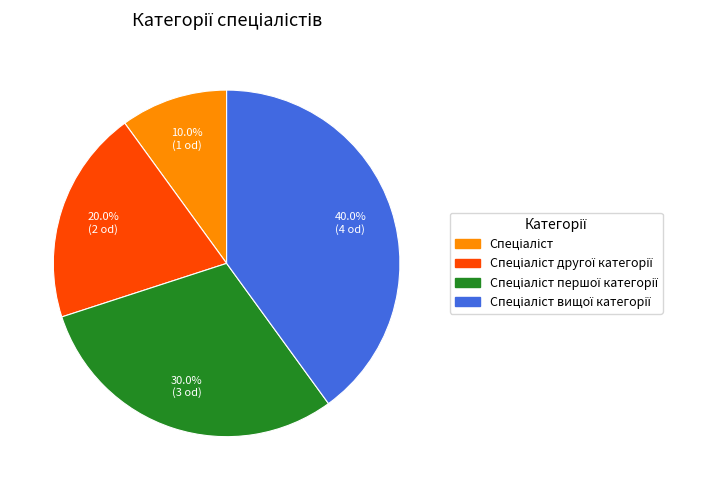

How many slices are in this pie chart?

4